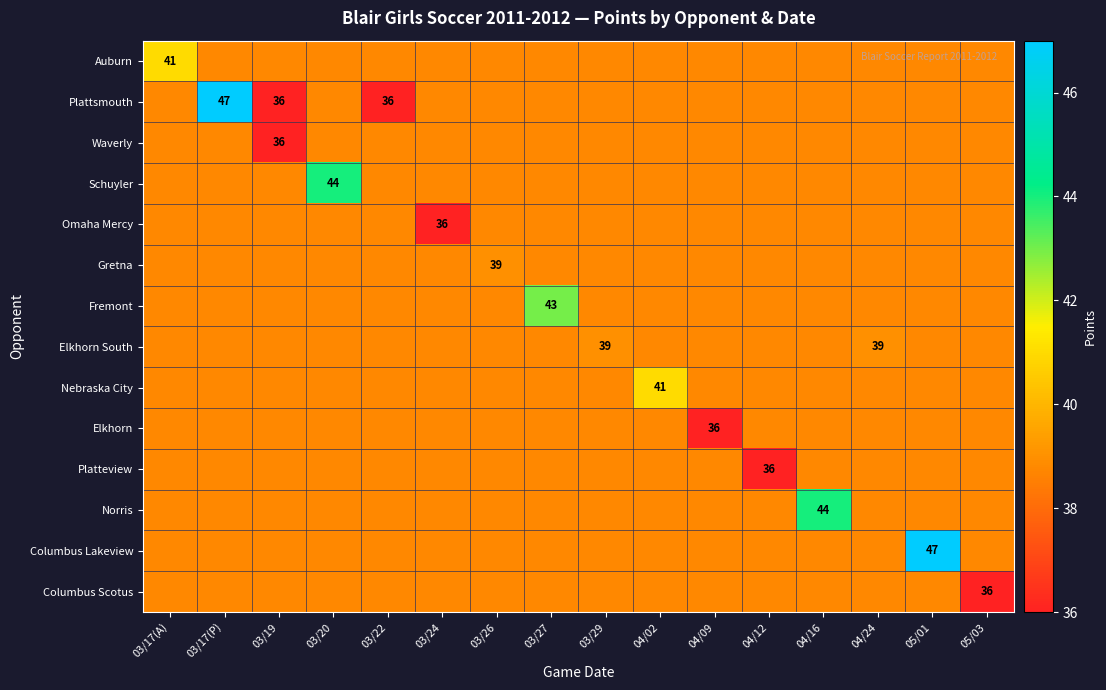

Rank the series at 03/29 from highest to lowest value.

Elkhorn South, Auburn, Plattsmouth, Waverly, Schuyler, Omaha Mercy, Gretna, Fremont, Nebraska City, Elkhorn, Platteview, Norris, Columbus Lakeview, Columbus Scotus